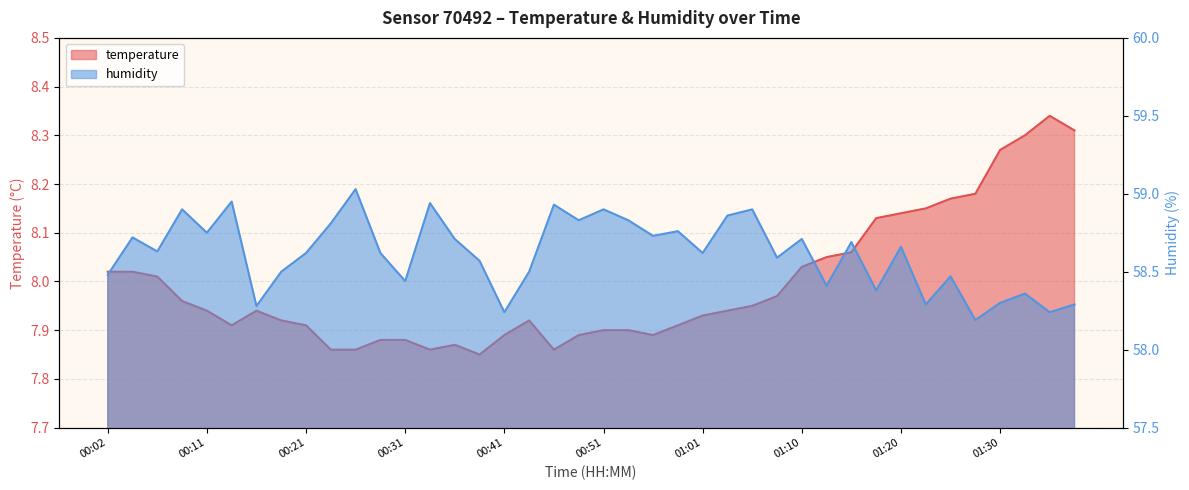

Between 01:08 and 01:10, which series saw the biggest shift?

humidity